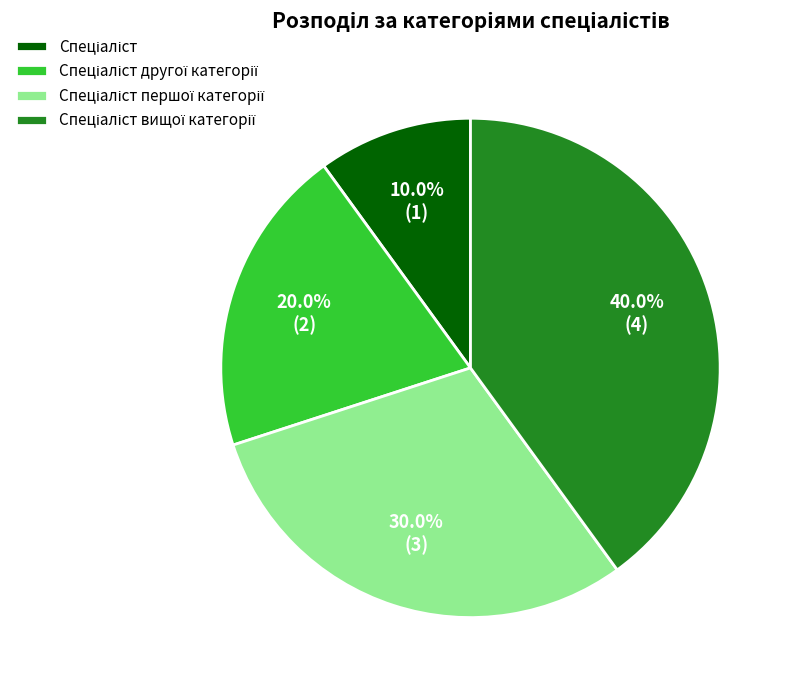

Is there any slice that represents more than half of the pie?

No